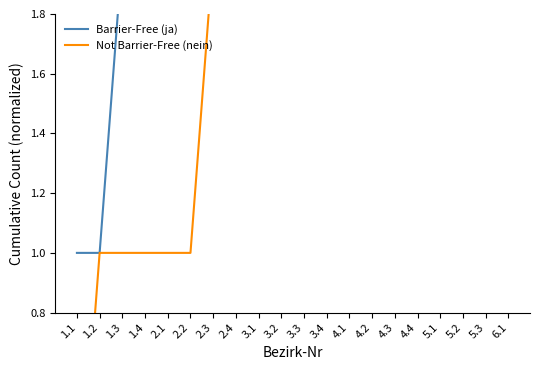

What is the value of the Barrier-Free (ja) point at the 12th from the left?

5